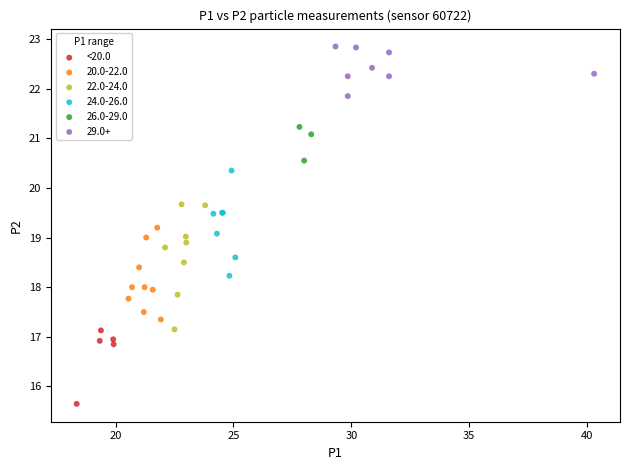

Which series contains the highest Y value?

29.0+